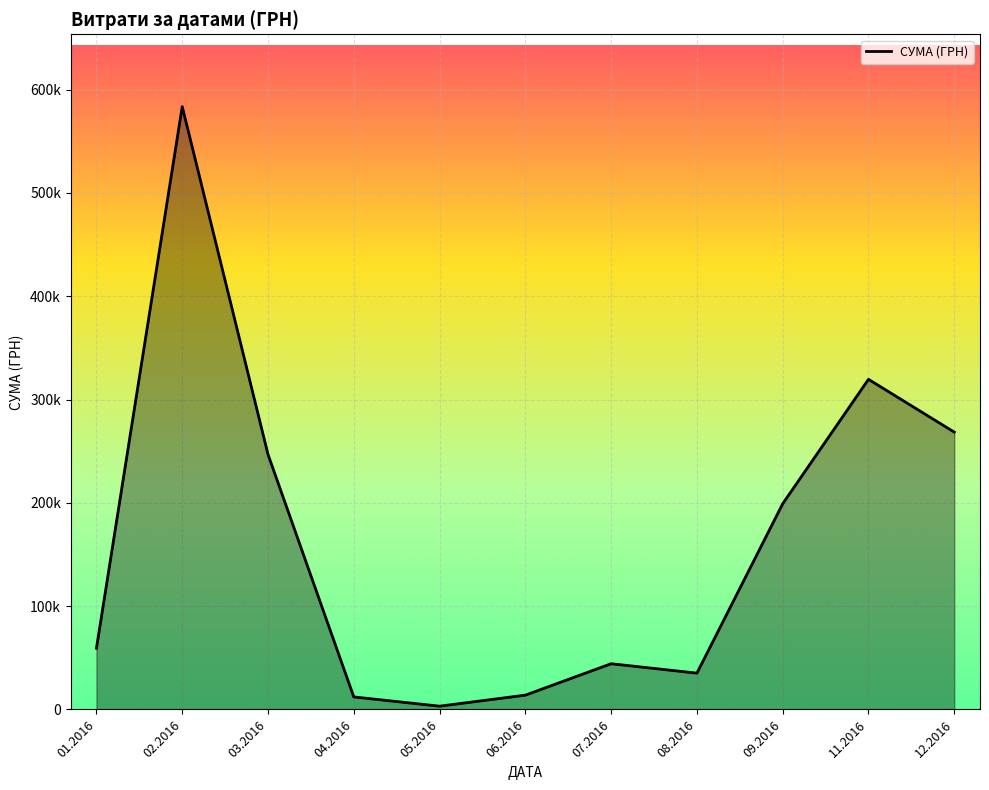

Does the chart display data point markers on the line(s)?

No